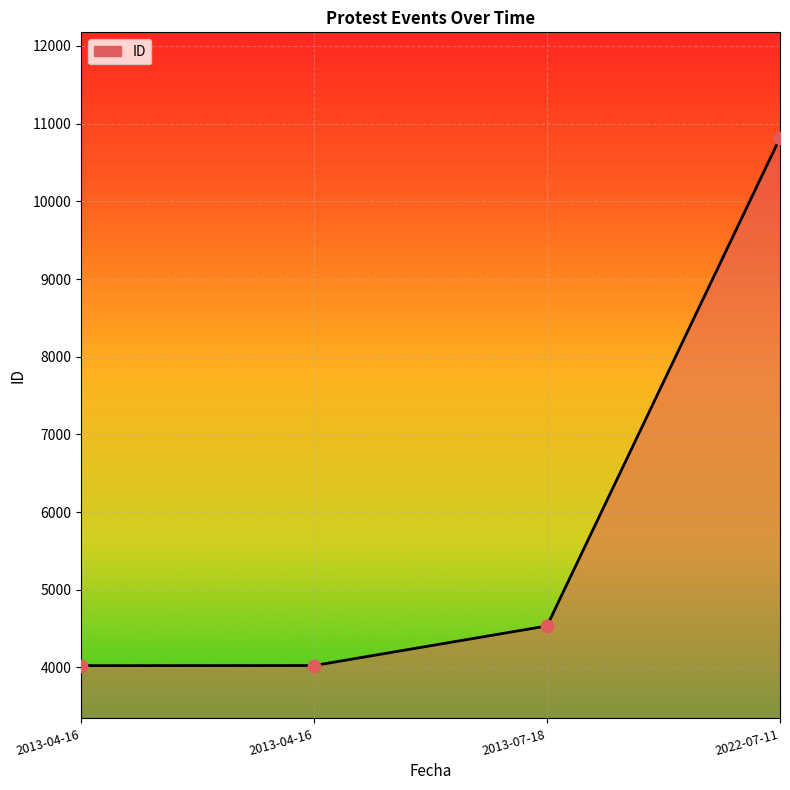

What is the ratio of the value at 2013-04-16 to the value at 2013-07-18?

0.9